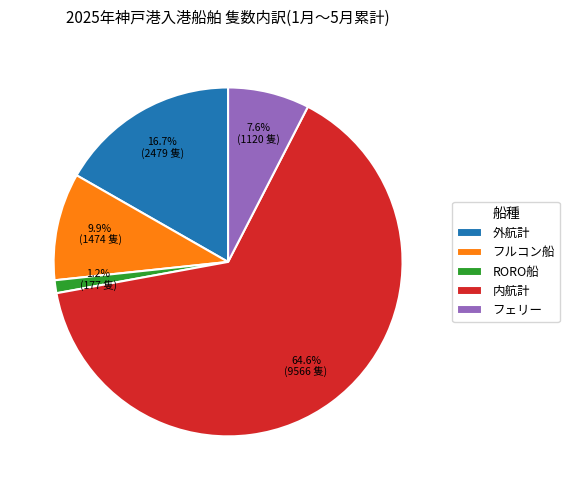

What percentage is the フルコン船 slice, to the nearest percent?

10%